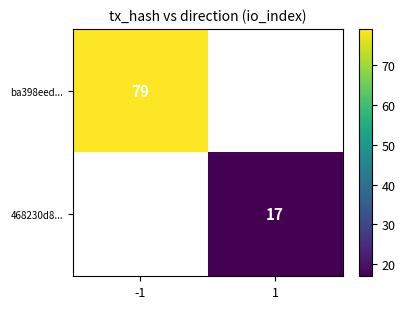

At how many categories does at least one series exceed 57?

1